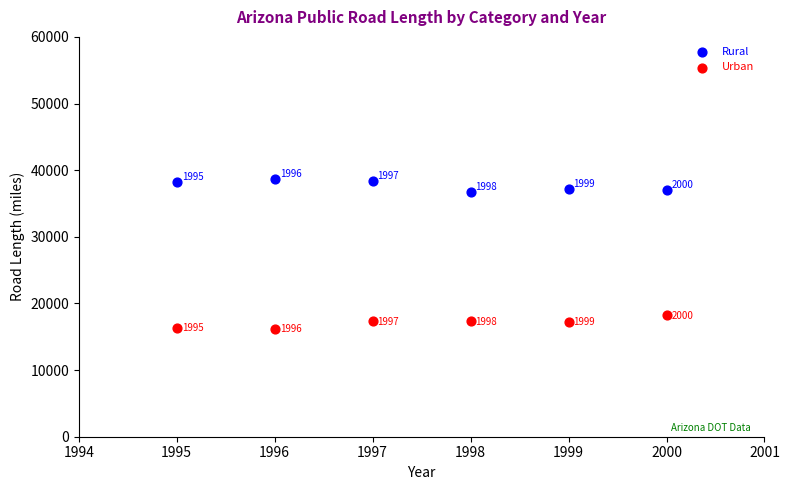

Which series reaches the minimum Y coordinate?

Urban